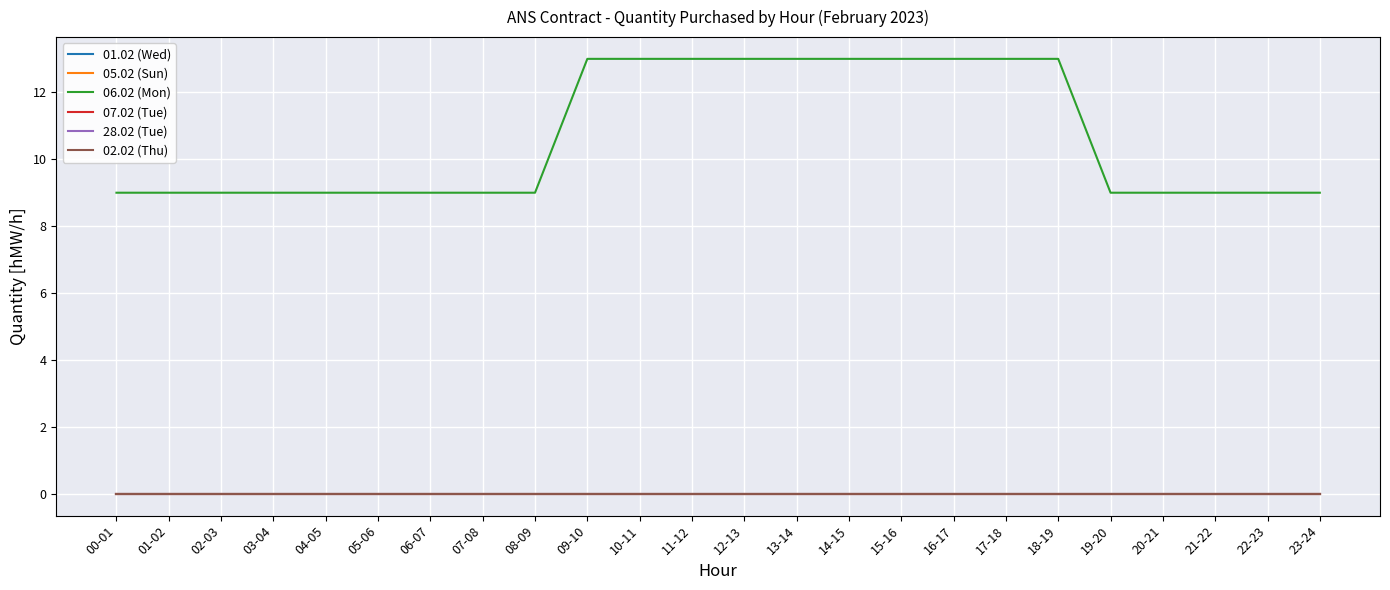

How many lines are shown in the chart?

6